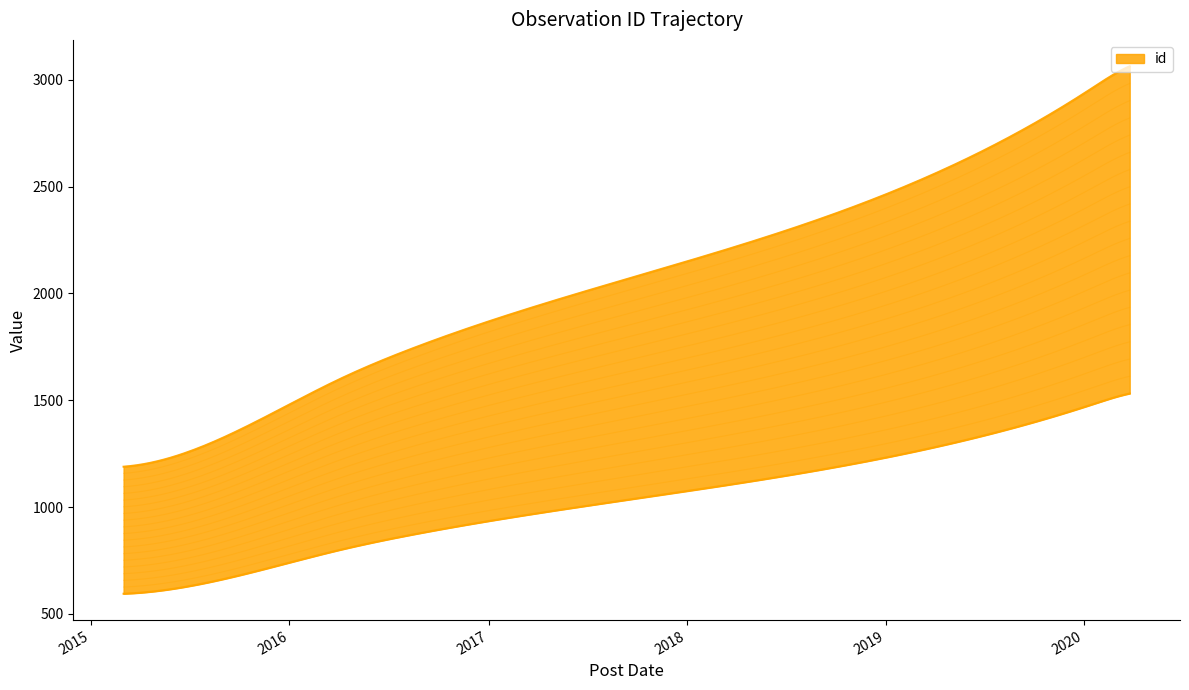

True or false: there are more than 2 points higher than both neighbors.

False